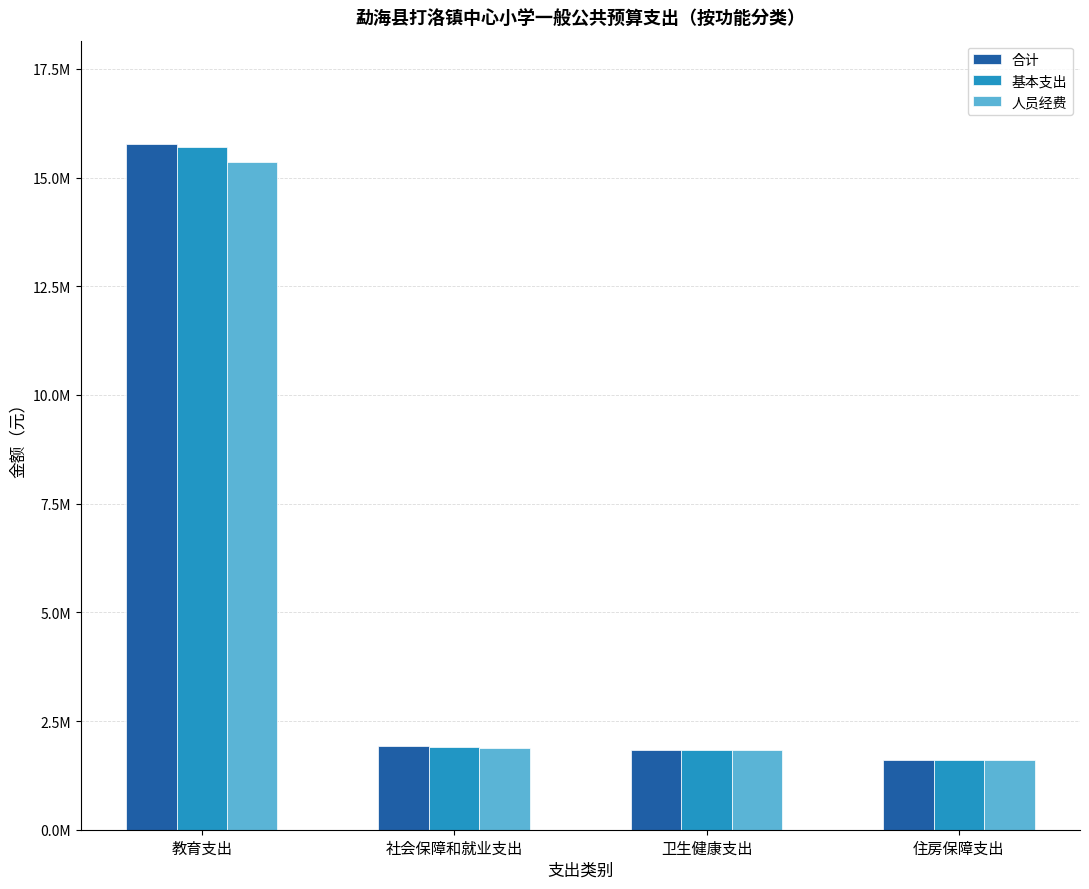

Does the chart contain stacked bars?

No